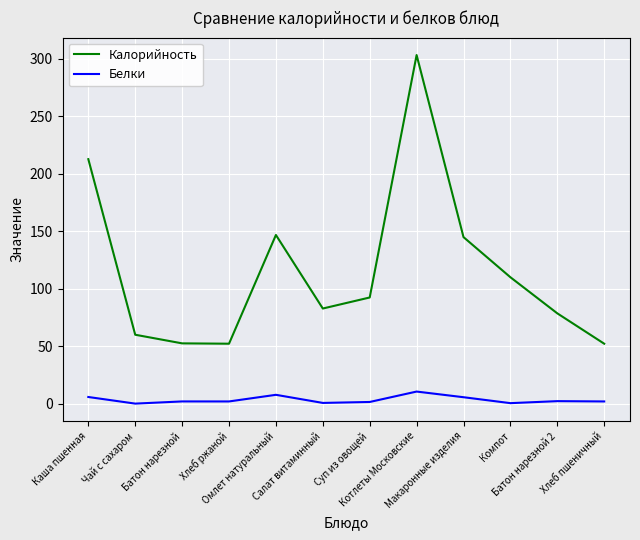

At which category is the sum across all series the highest?

Котлеты Московские